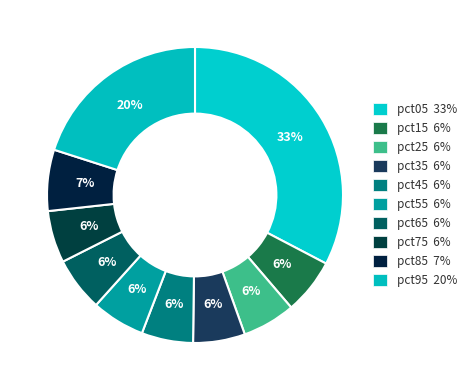

Rank the categories by value from lowest to highest.

pct45, pct35, pct75, pct25, pct55, pct65, pct15, pct85, pct95, pct05